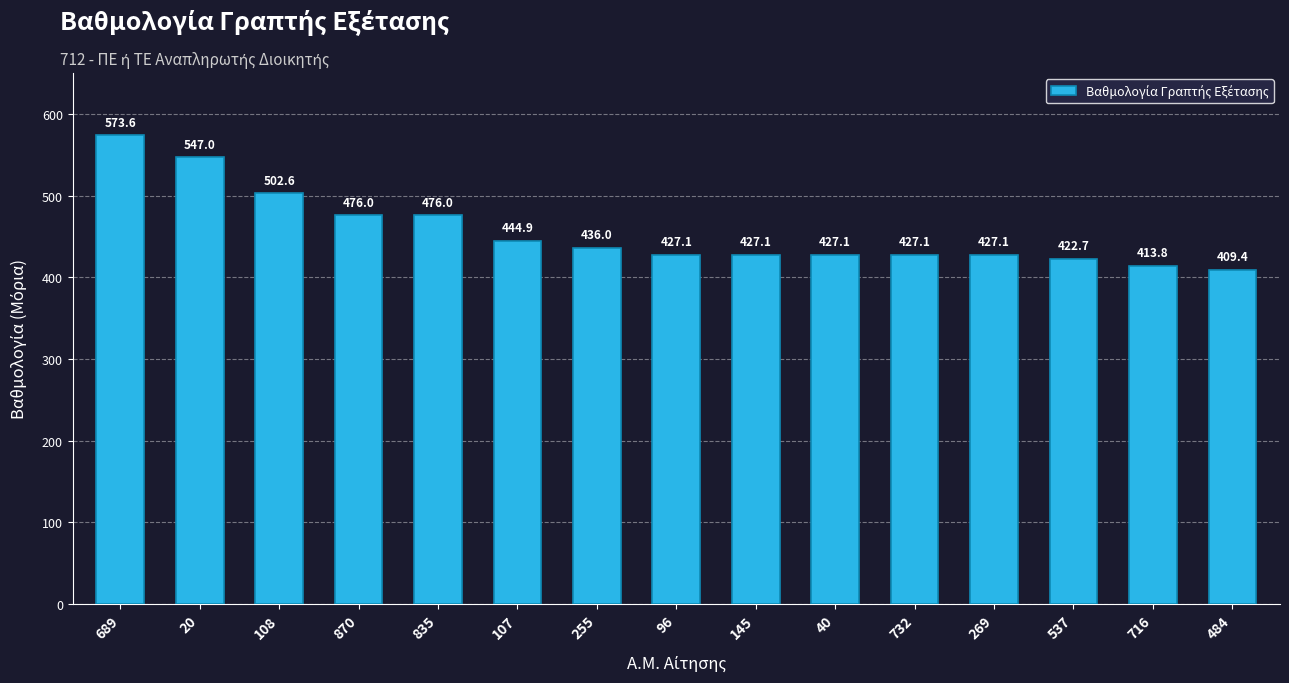

What is the change in value from 255 to 716?

-22.2